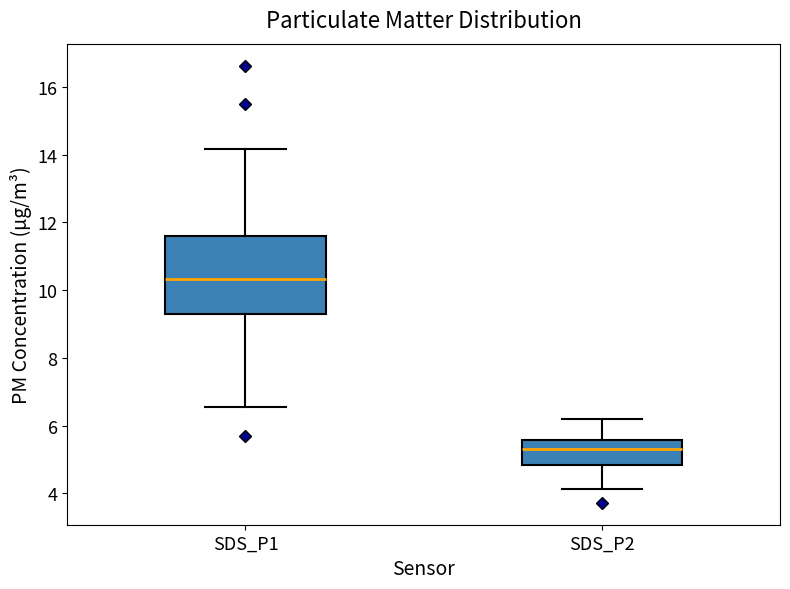

Comparing the boxes themselves (not the whiskers), which one is the tallest?

SDS_P1